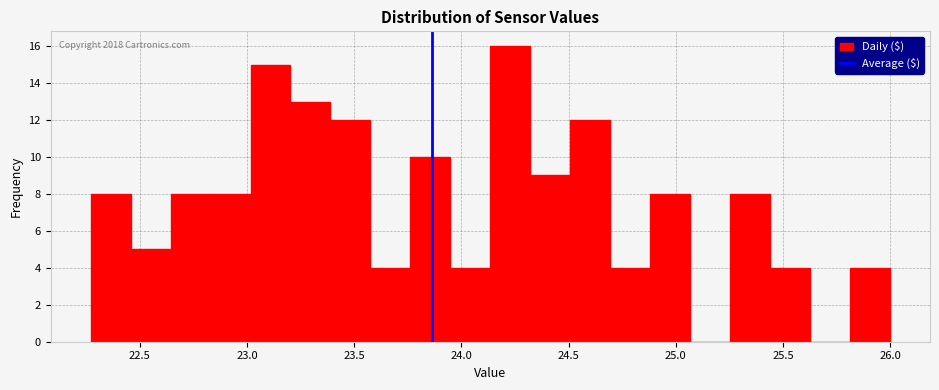

Around what value on the x-axis is the tallest bar? Give the approximate position of its centre, as read against the axis.

24.25